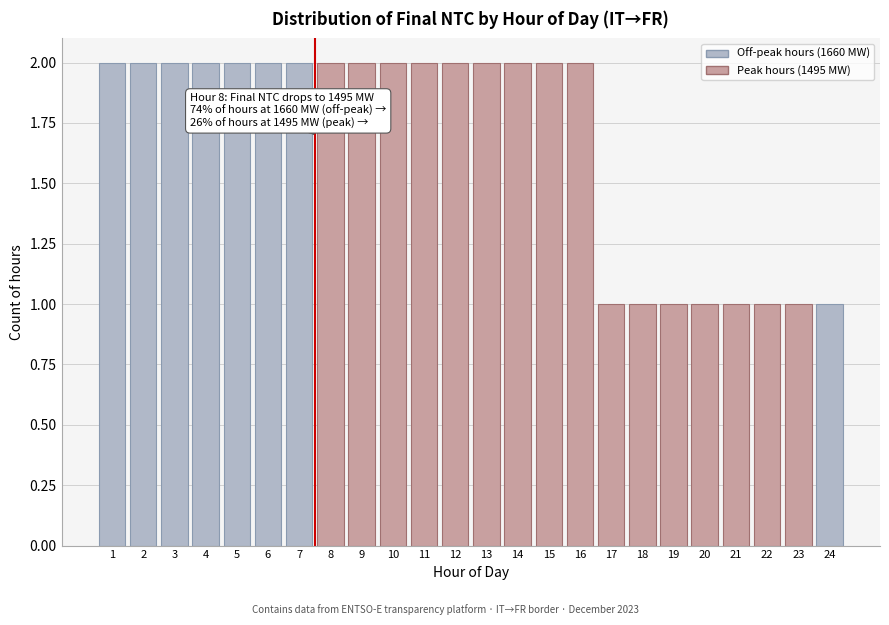

Reading right to left, extract all data points from this chart.

24=1	23=1	22=1	21=1	20=1	19=1	18=1	17=1	16=2	15=2	14=2	13=2	12=2	11=2	10=2	9=2	8=2	7=2	6=2	5=2	4=2	3=2	2=2	1=2